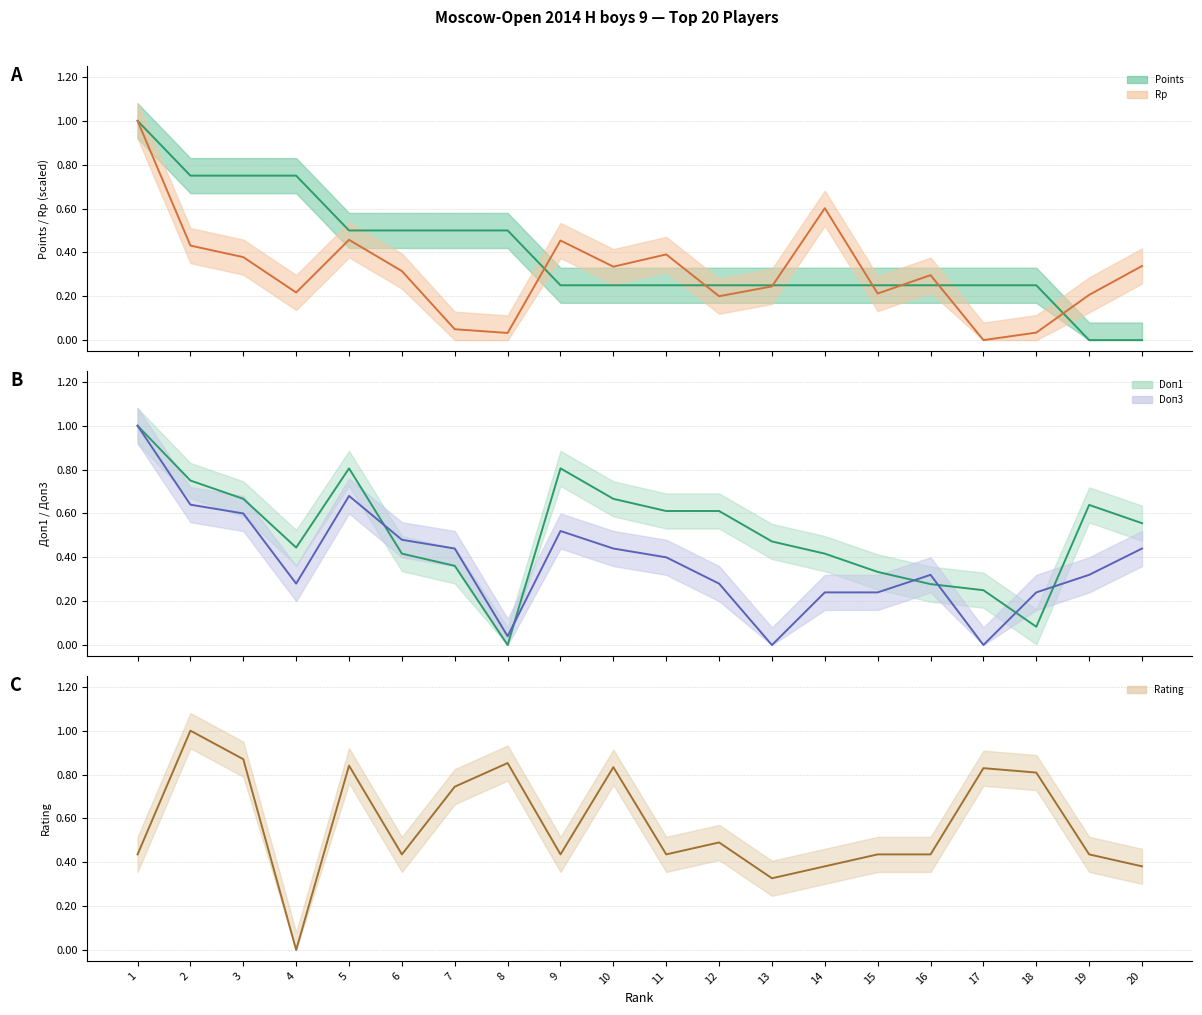

Where is the first local minimum for Rp (line)?

4